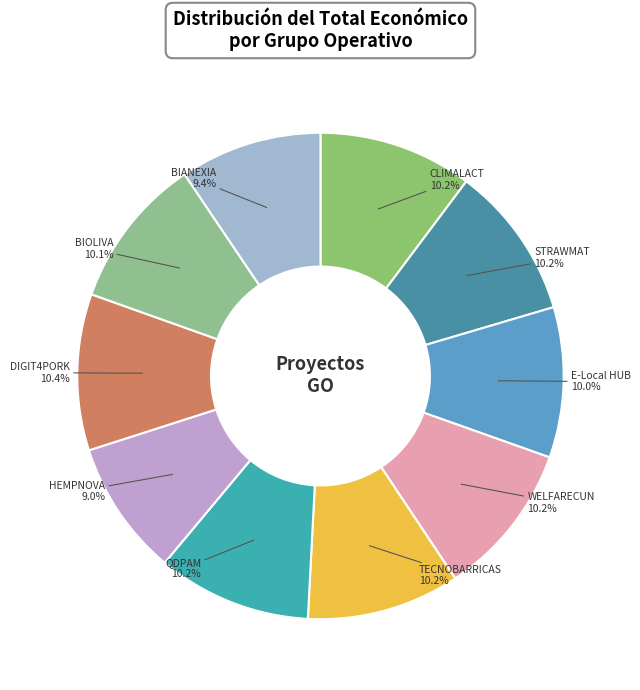

Count the number of slices in the pie.

10